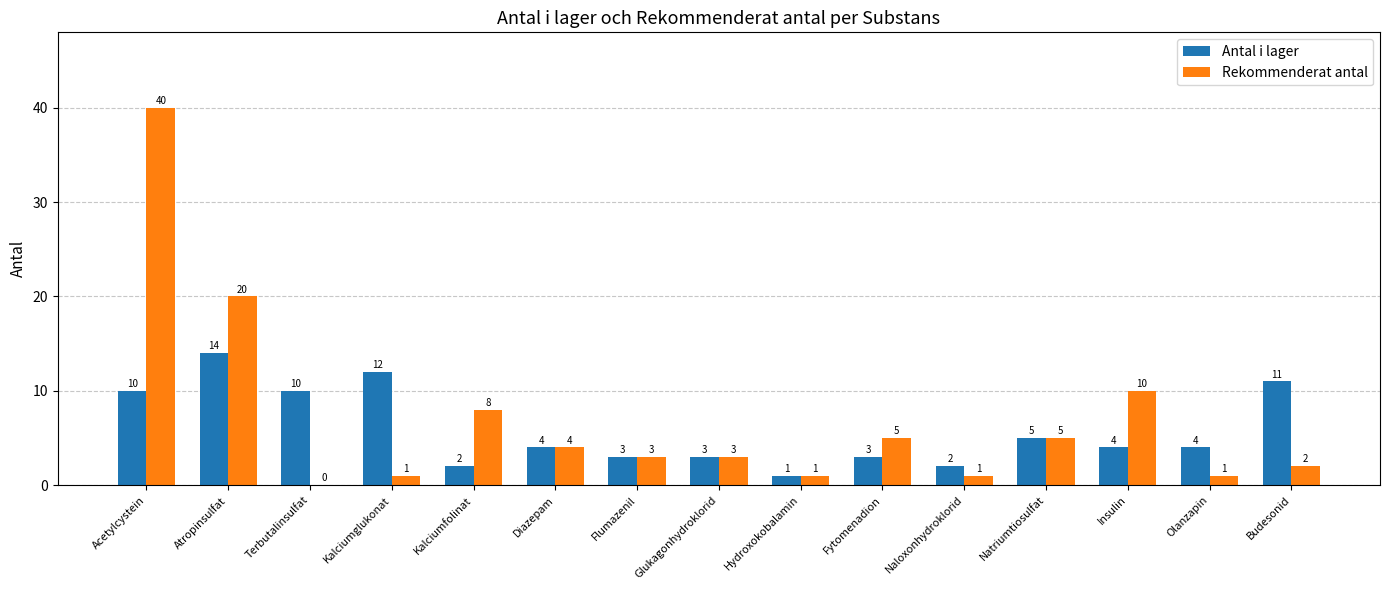

What is the sum of the Antal i lager values at Kalciumglukonat and Olanzapin?

16